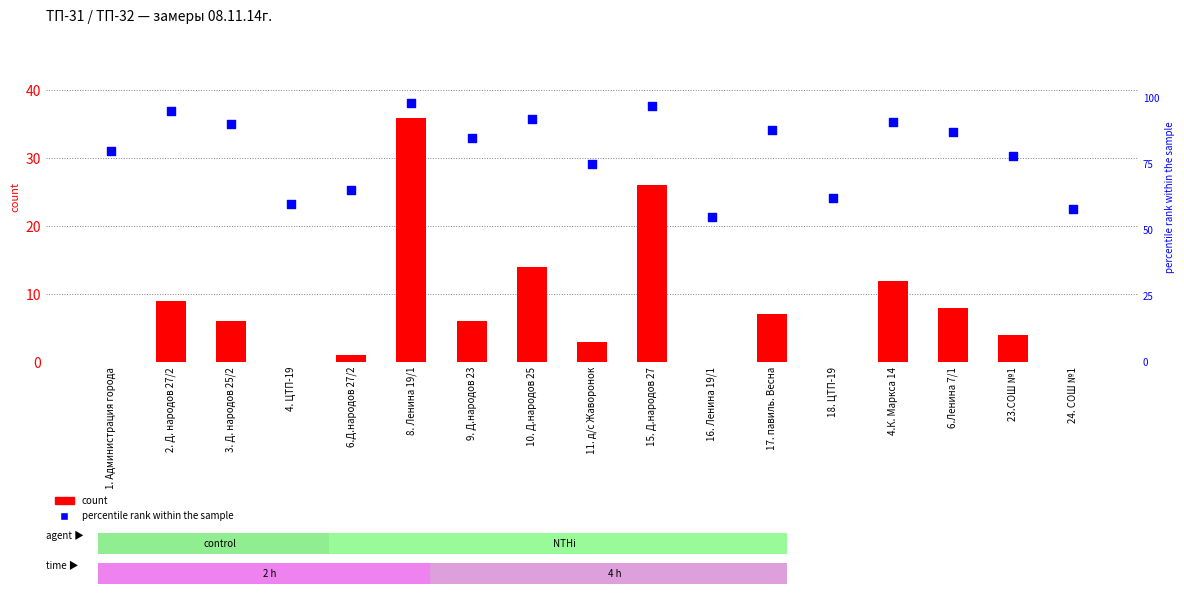

At which category is the sum across all series the highest?

8. Ленина 19/1